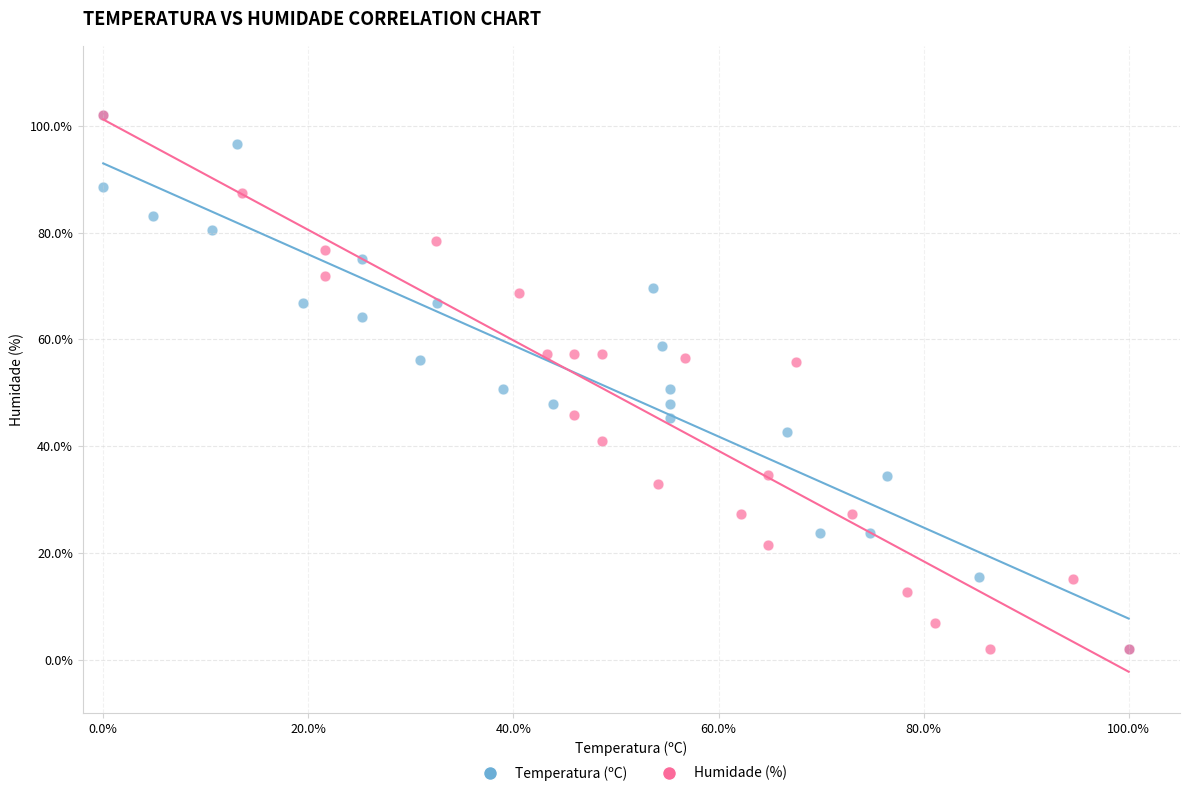

What are all the series names shown in the legend?

Temperatura (ºC), Humidade (%)